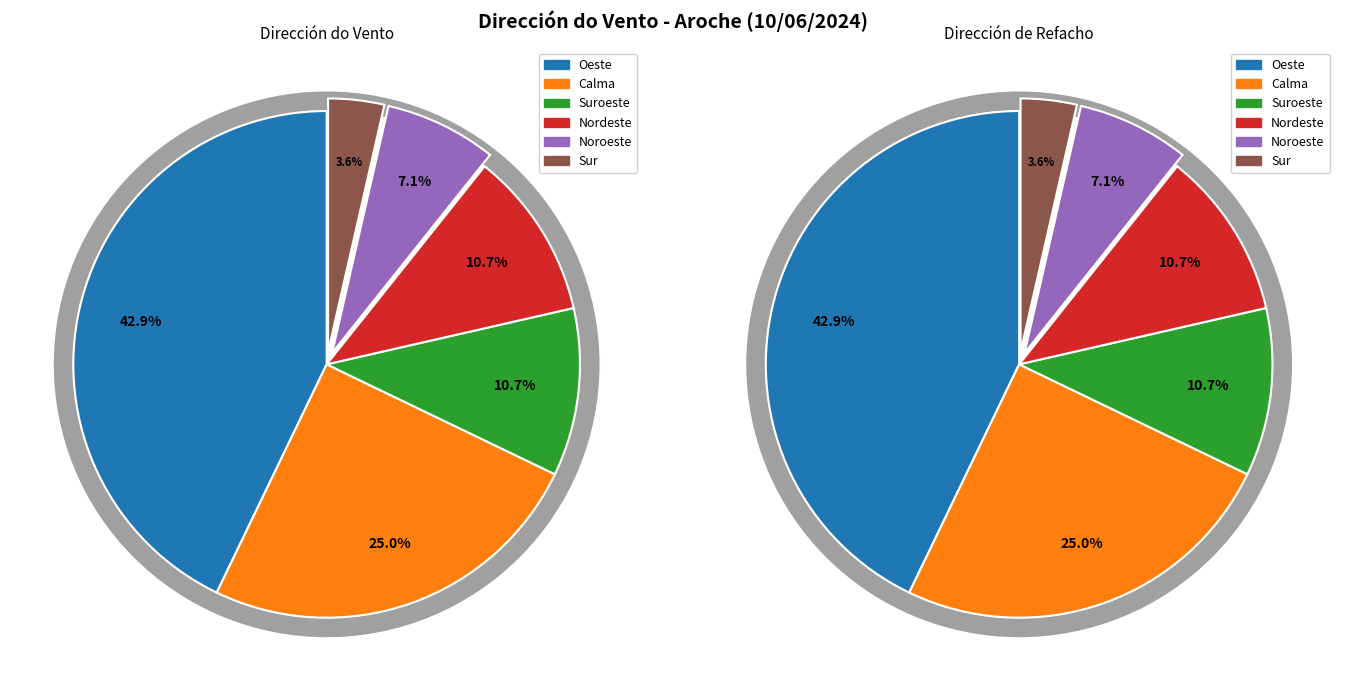

What percentage is the Sur slice, to the nearest percent?

4%